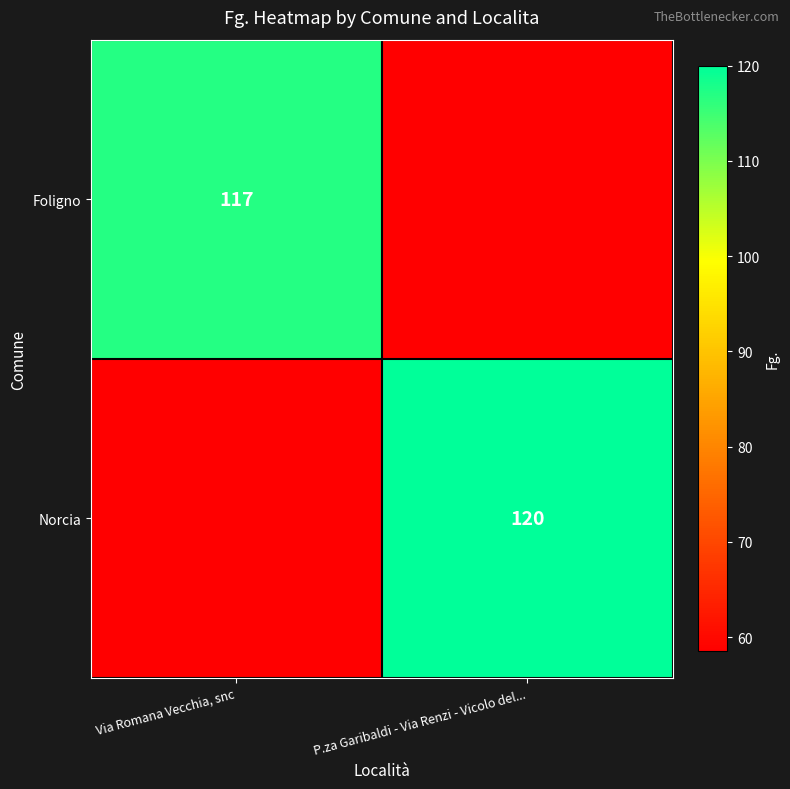

True or false: Foligno has a value of 117.0 at Via Romana Vecchia, snc.

True